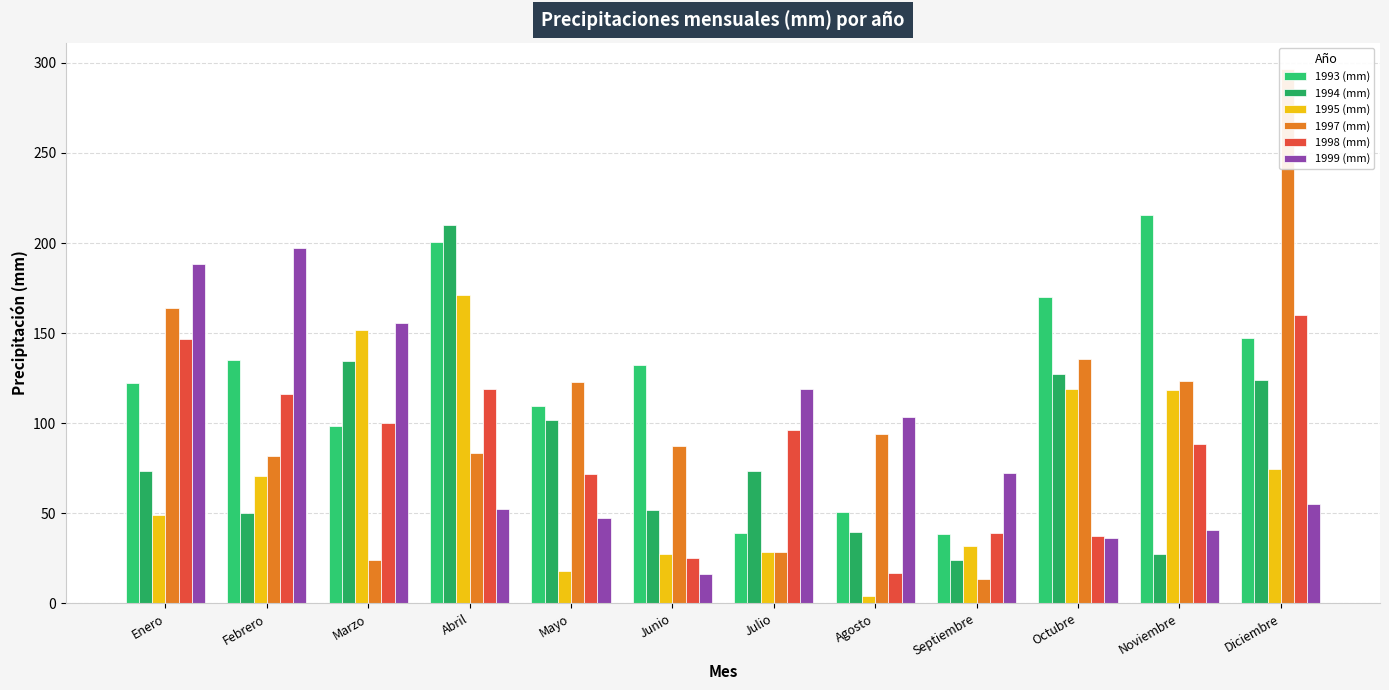

What is the label of the 3rd bar from the left?

Marzo